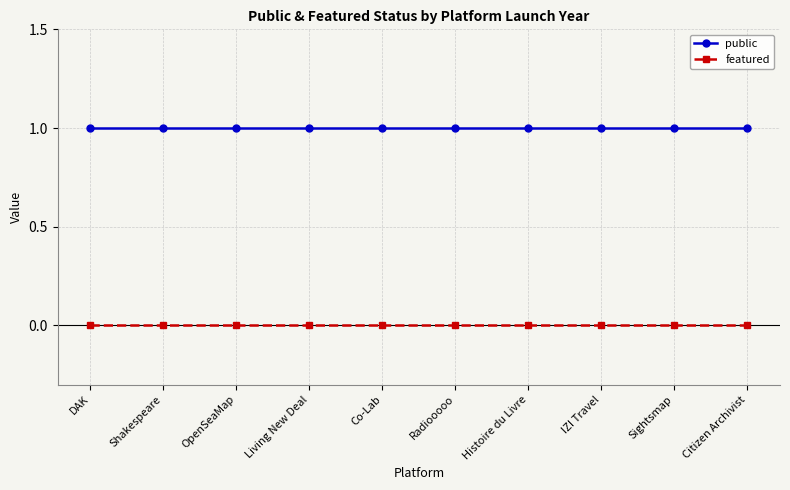

Which series has the largest total across all categories?

public